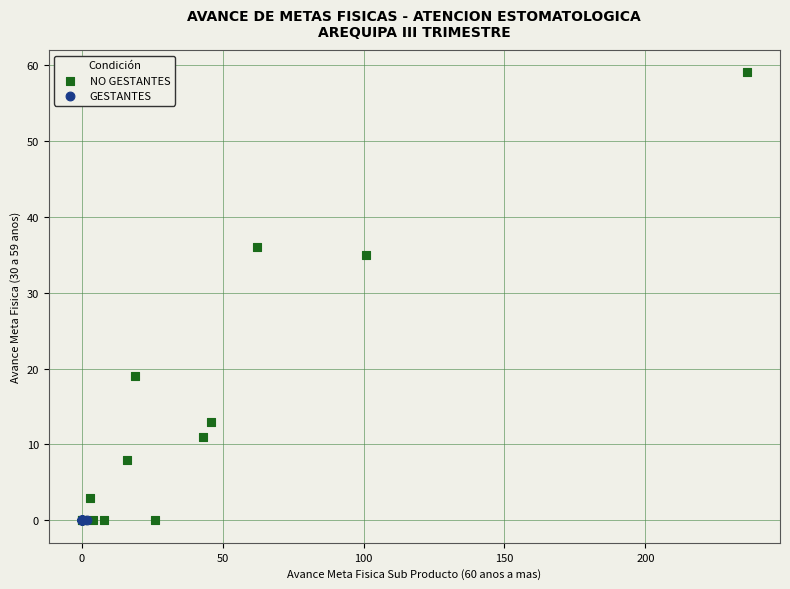

Which series contains the highest Y value?

NO GESTANTES